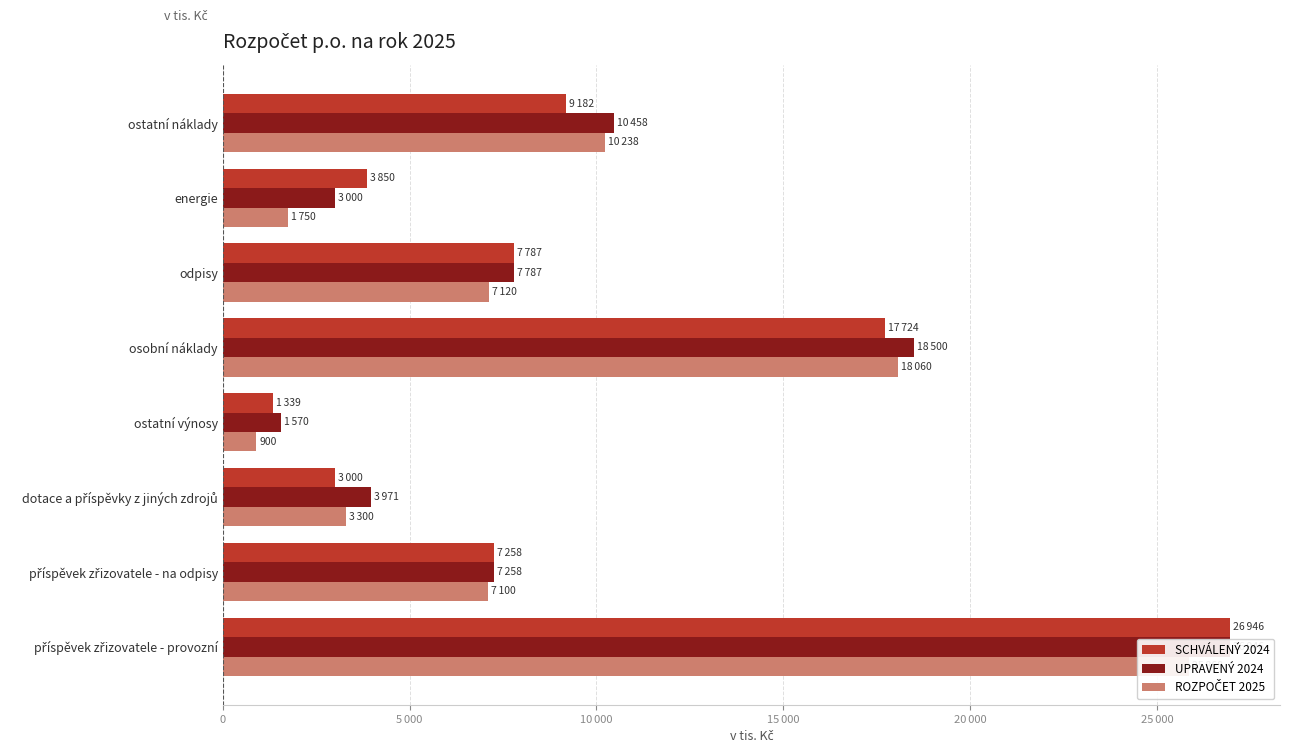

Between příspěvek zřizovatele - na odpisy and ostatní výnosy, which is larger?

příspěvek zřizovatele - na odpisy